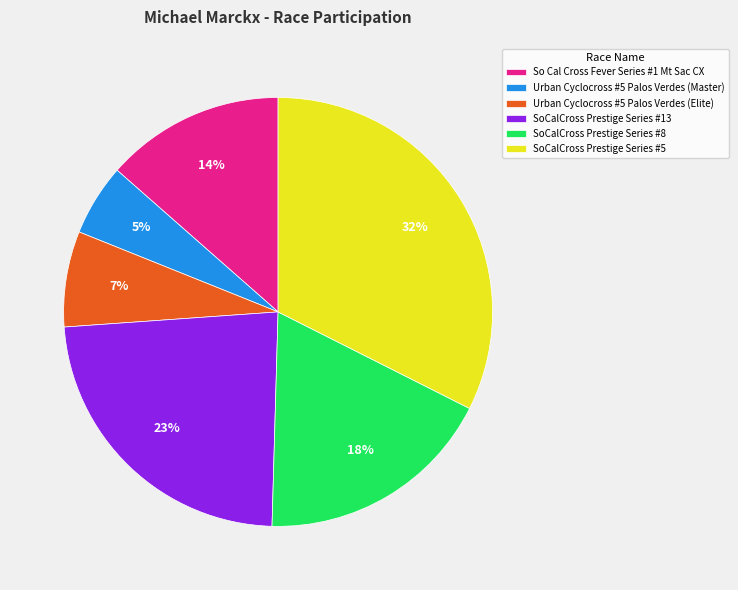

Is it true that Urban Cyclocross #5 Palos Verdes (Elite) is 16% of the pie?

False